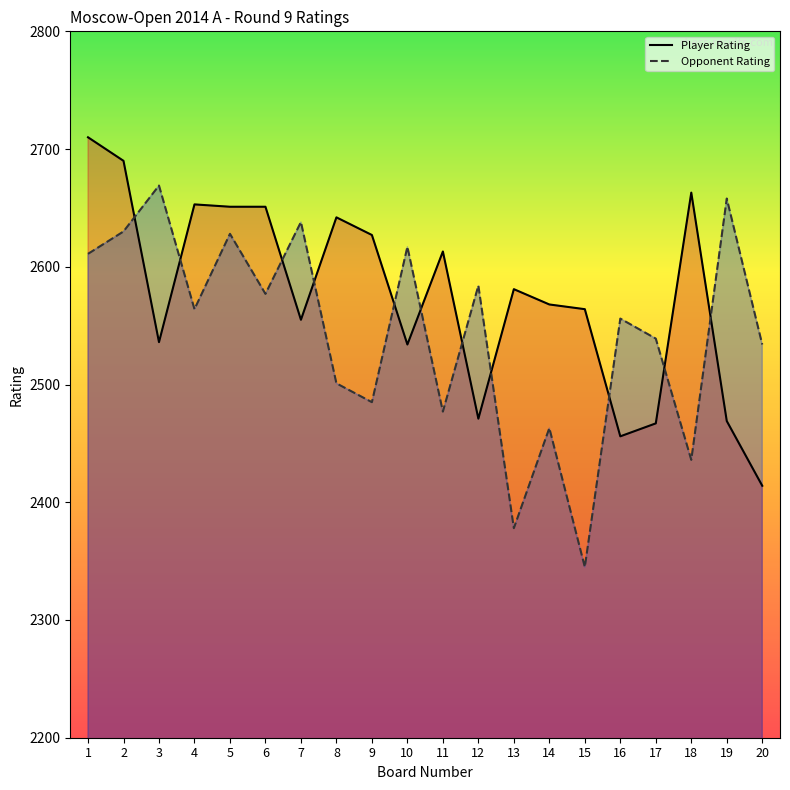

Which has a higher value, 17 or 16?

17